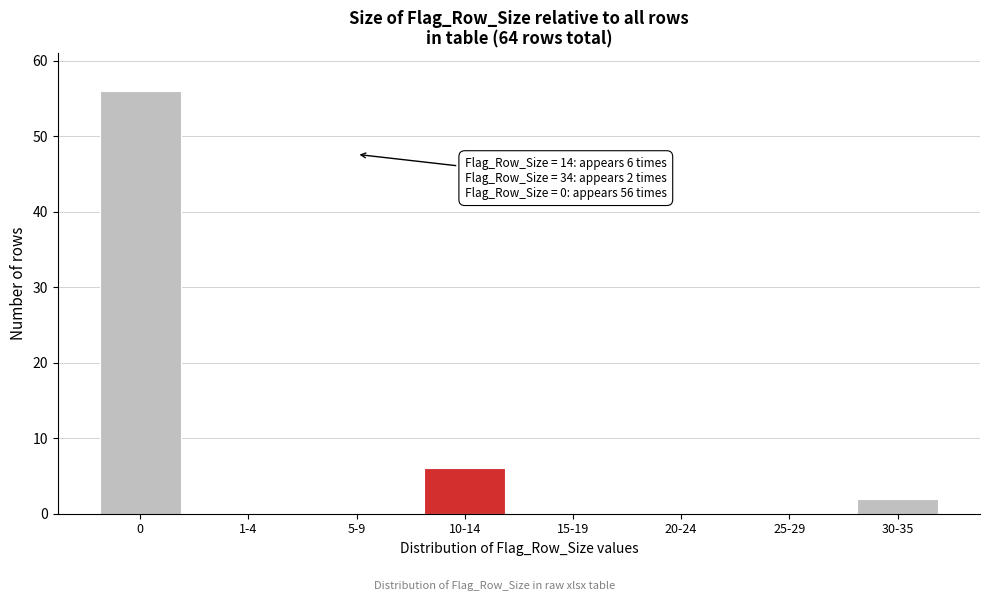

Reading right to left, extract all data points from this chart.

30-35=2	25-29=0	20-24=0	15-19=0	10-14=6	5-9=0	1-4=0	0=56